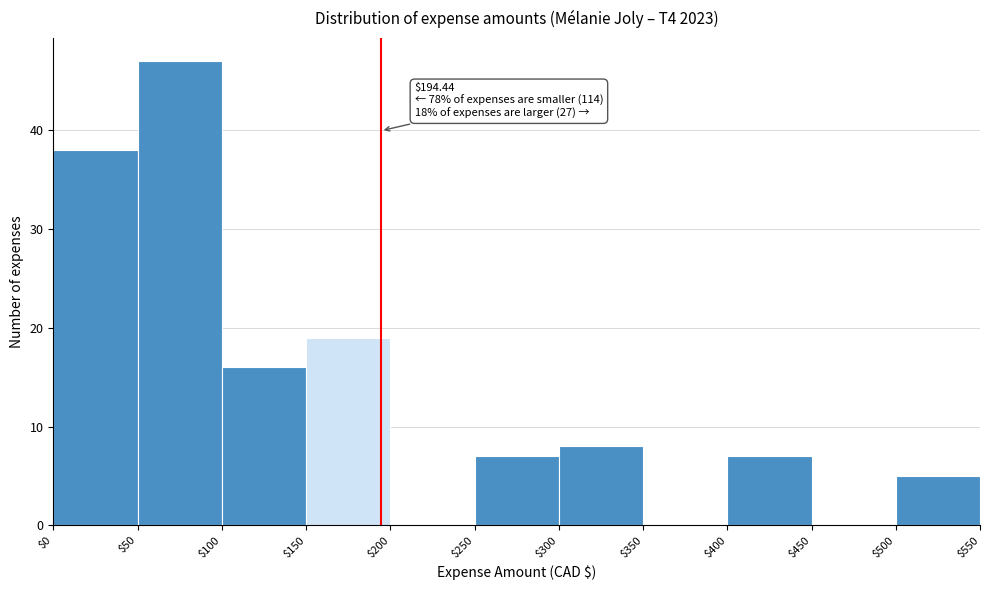

Over which range of the x-axis is the bar tallest?

$50 to $100